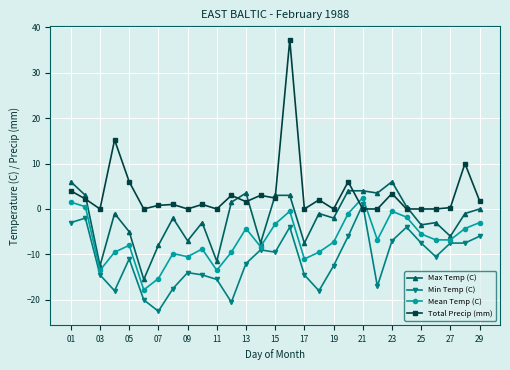

True or false: Max Temp (C) and Mean Temp (C) cross at least once.

False